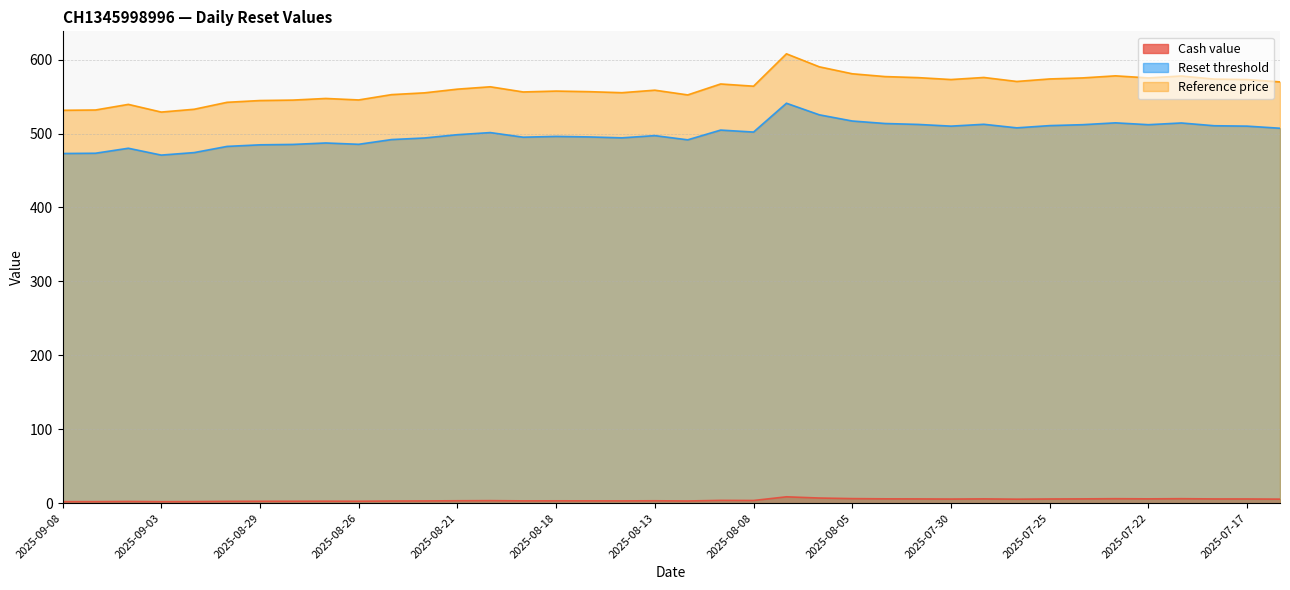

What is the difference between the maximum and minimum values in the Cash value series?

6.6